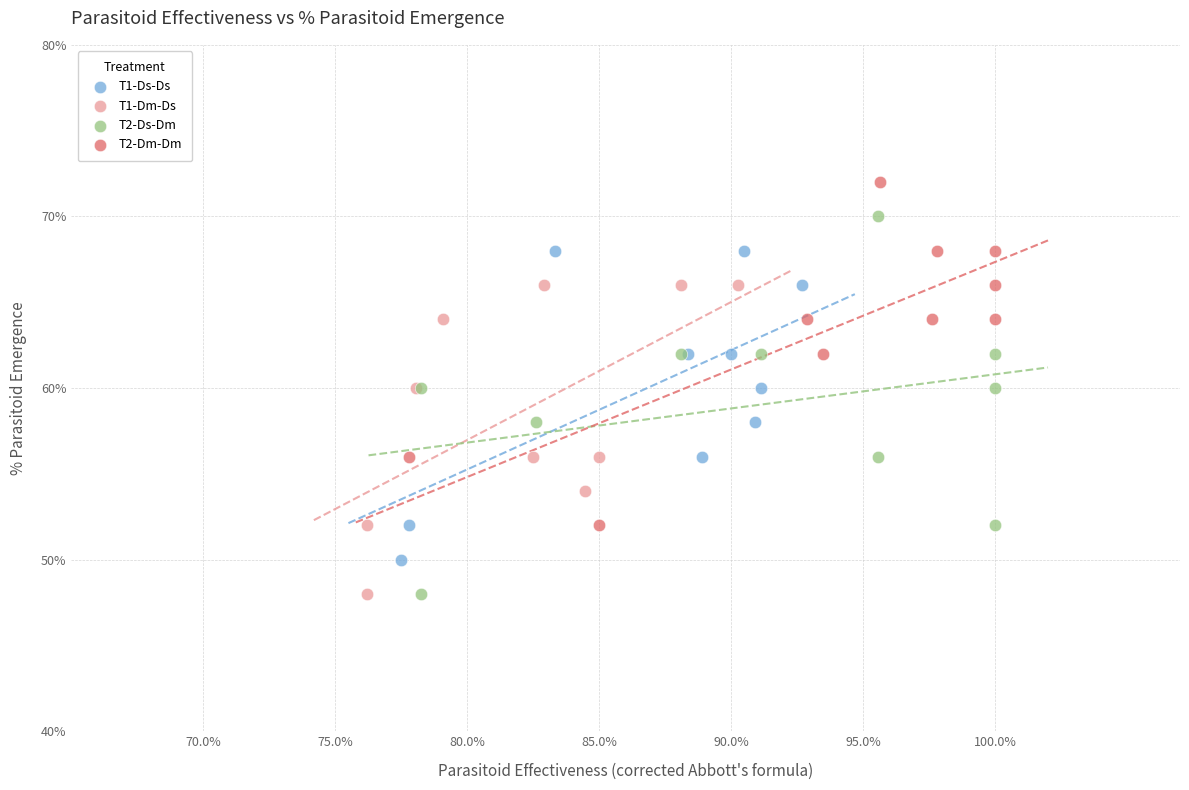

Which series contains the highest Y value?

T2-Dm-Dm